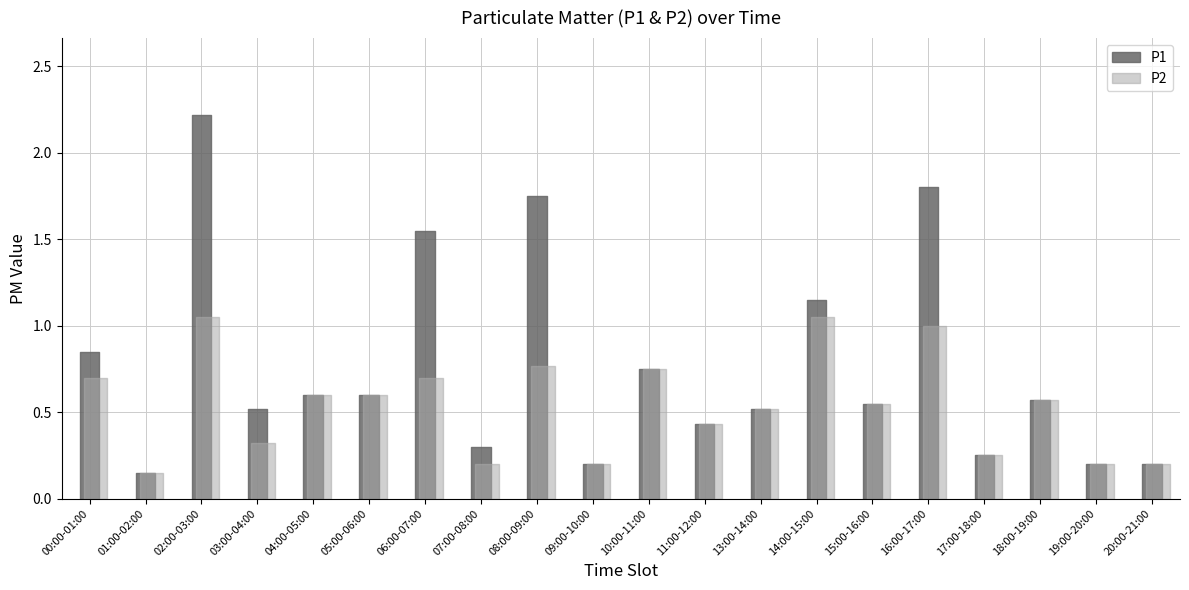

Reading right to left, what are all the values shown in this chart?

P1: 20:00-21:00=0.2	19:00-20:00=0.2	18:00-19:00=0.6	17:00-18:00=0.2	16:00-17:00=1.8	15:00-16:00=0.6	14:00-15:00=1.1	13:00-14:00=0.5	11:00-12:00=0.4	10:00-11:00=0.8	09:00-10:00=0.2	08:00-09:00=1.8	07:00-08:00=0.3	06:00-07:00=1.6	05:00-06:00=0.6	04:00-05:00=0.6	03:00-04:00=0.5	02:00-03:00=2.2	01:00-02:00=0.1	00:00-01:00=0.8
P2: 20:00-21:00=0.2	19:00-20:00=0.2	18:00-19:00=0.6	17:00-18:00=0.2	16:00-17:00=1.0	15:00-16:00=0.6	14:00-15:00=1.1	13:00-14:00=0.5	11:00-12:00=0.4	10:00-11:00=0.8	09:00-10:00=0.2	08:00-09:00=0.8	07:00-08:00=0.2	06:00-07:00=0.7	05:00-06:00=0.6	04:00-05:00=0.6	03:00-04:00=0.3	02:00-03:00=1.1	01:00-02:00=0.1	00:00-01:00=0.7